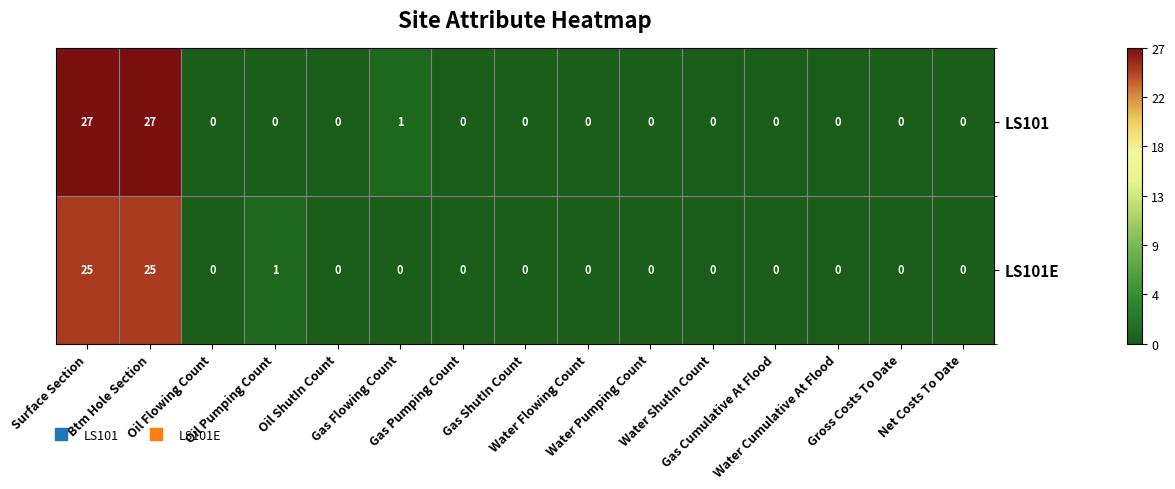

Between Btm Hole Section and Water Flowing Count, which series saw the biggest shift?

LS101